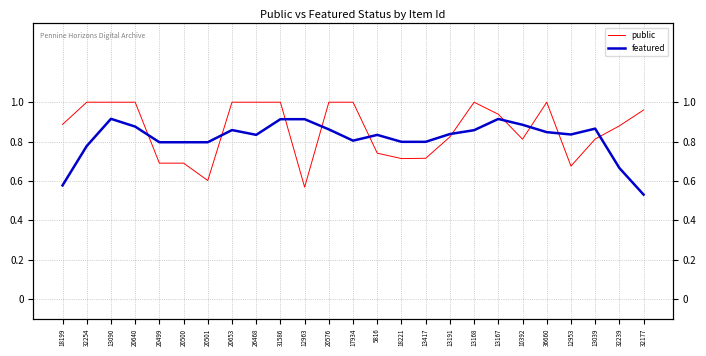

Where is public nearest to the value 0?

12963